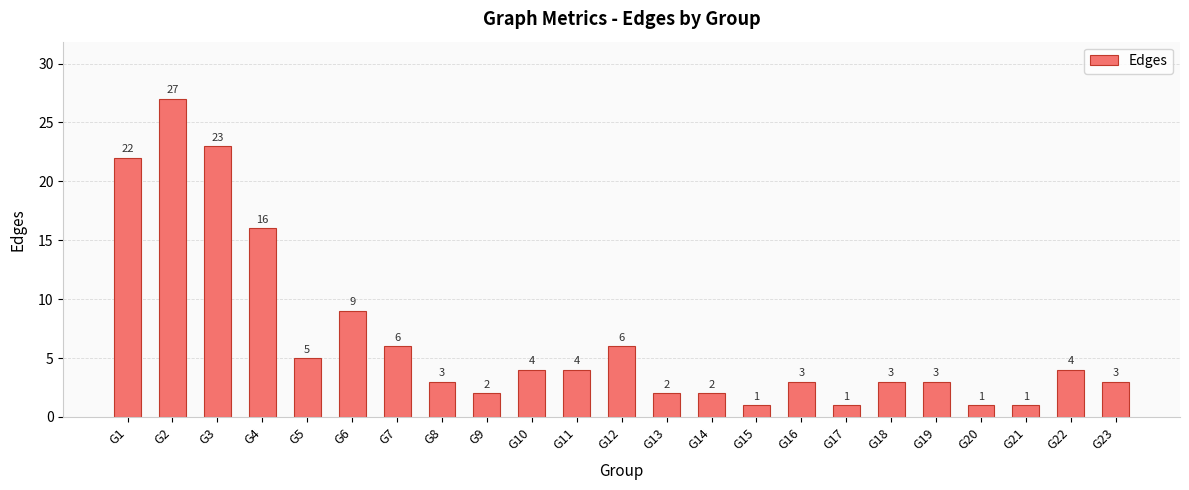

How many data points are less than 3?

7